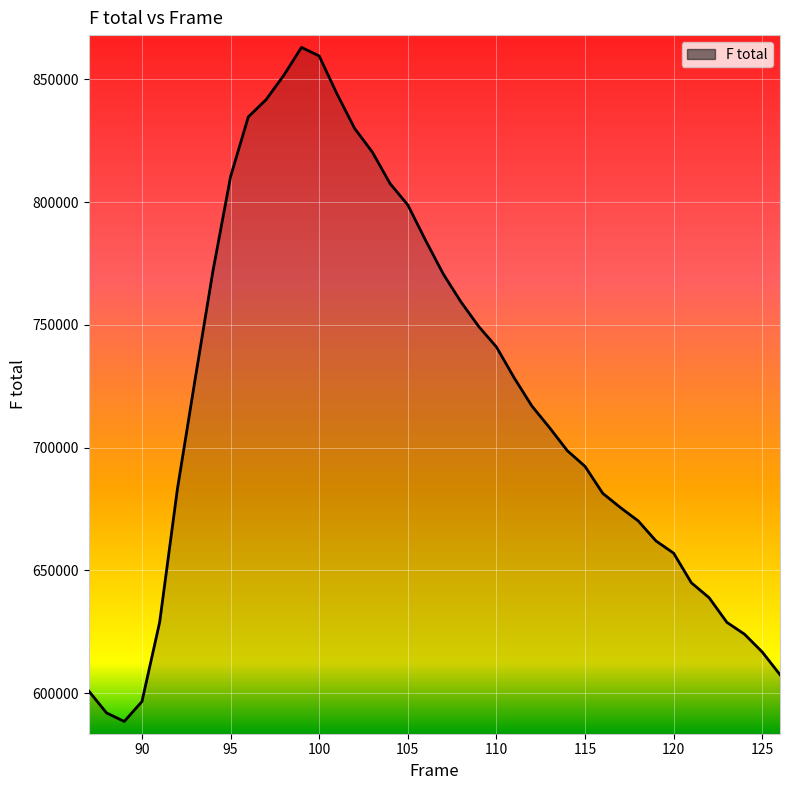

What is the greatest value displayed?

863017